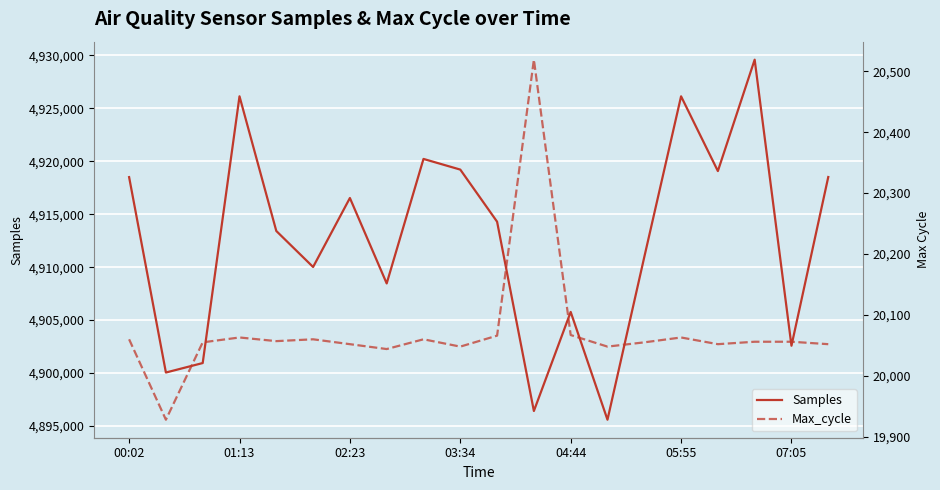

What is the maximum value for Samples?

4929601